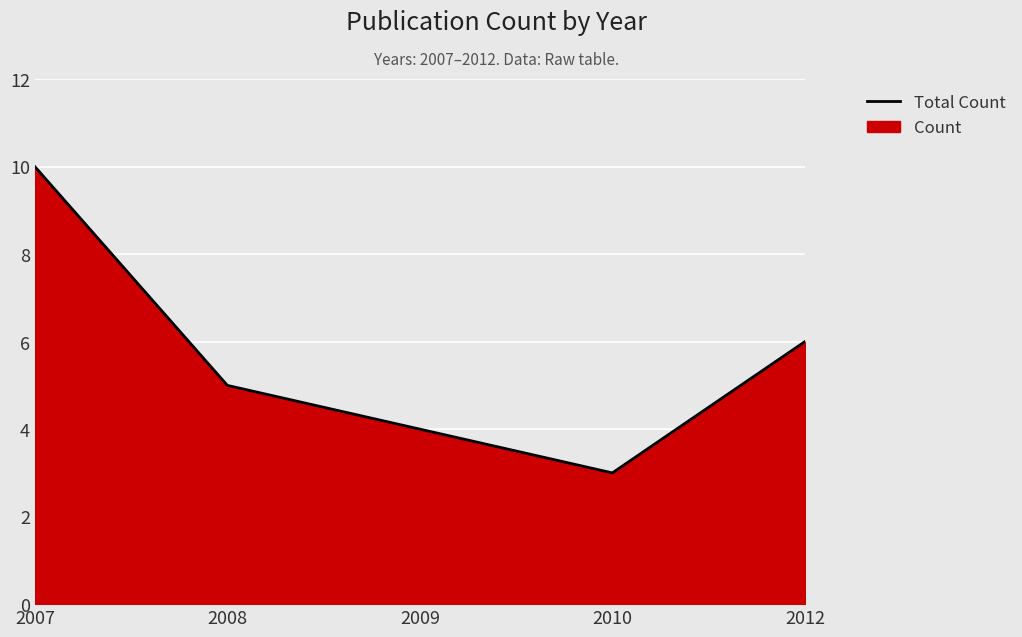

Which label corresponds to the largest value in the chart?

2007